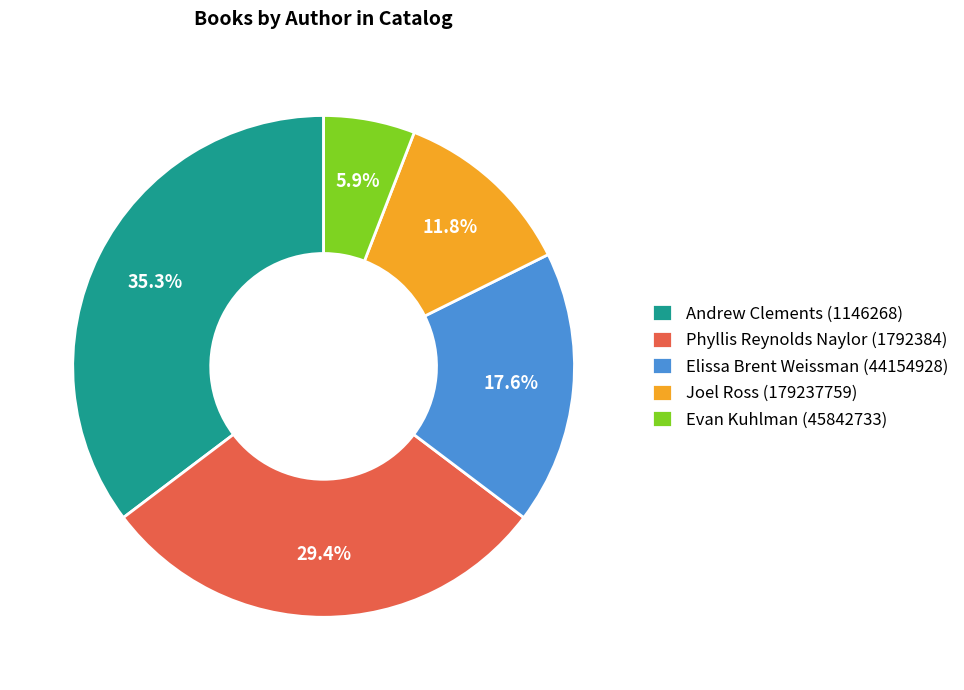

To the nearest percent, what portion does Andrew Clements (1146268) represent?

35%